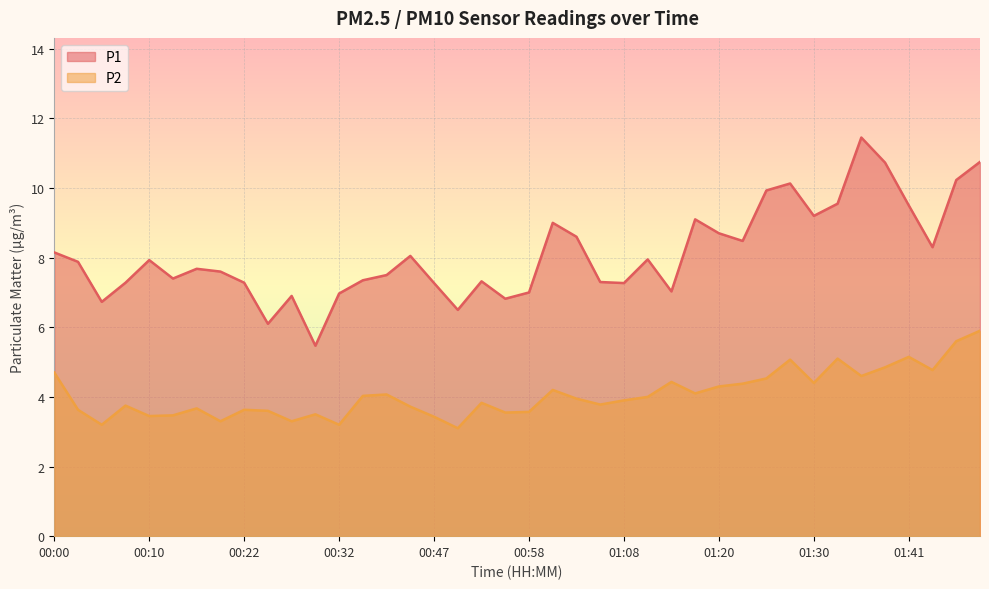

What is the value of the P2 point at the 31st from the left?

4.5